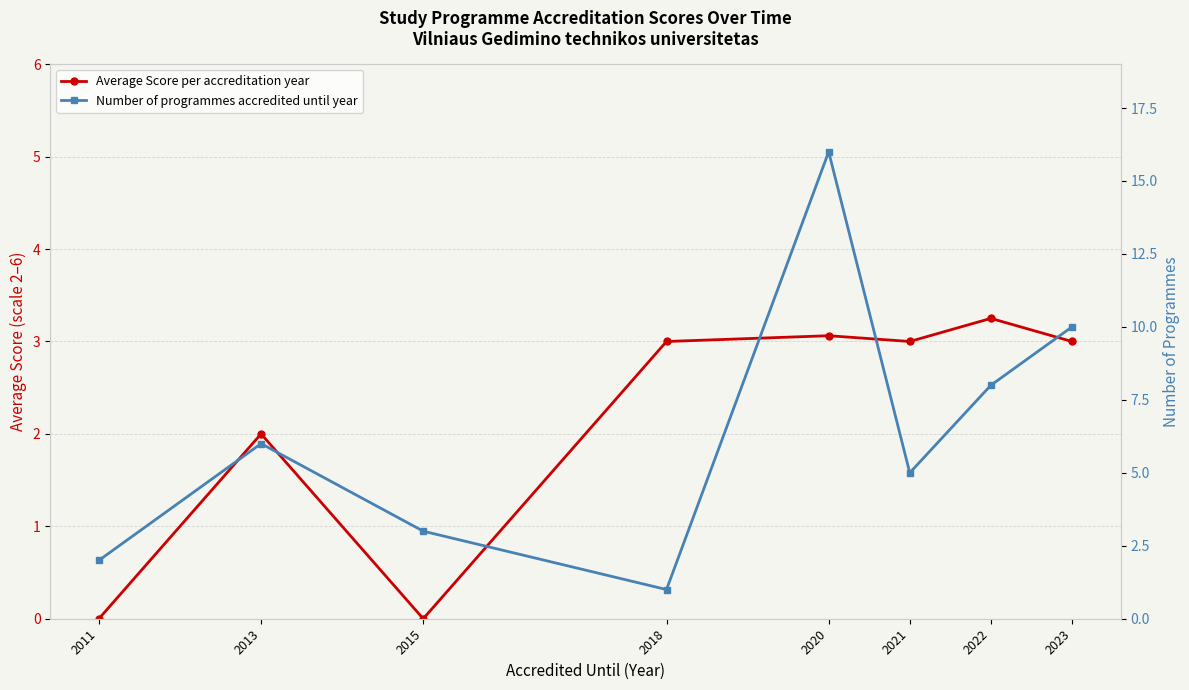

Reading right to left, what are all the values shown in this chart?

Average Score per accreditation year: 3.0	3.2	3.0	3.1	3.0	0.0	2.0	0.0
Number of programmes accredited until year: 10.0	8.0	5.0	16.0	1.0	3.0	6.0	2.0